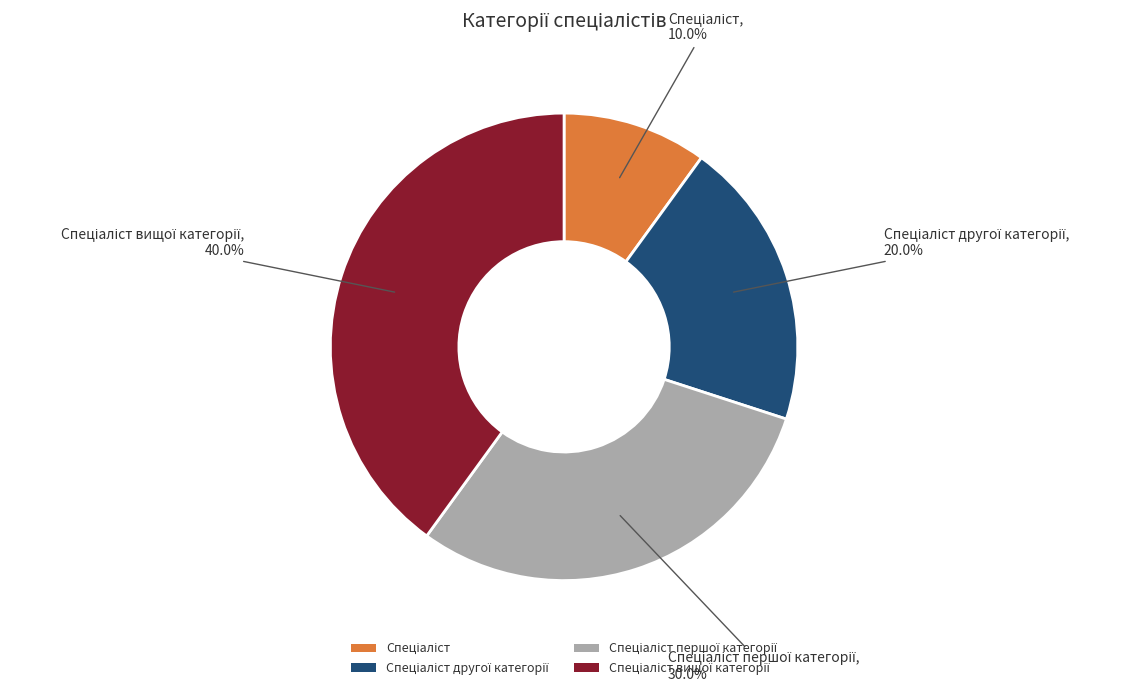

Is there any slice that represents more than half of the pie?

No